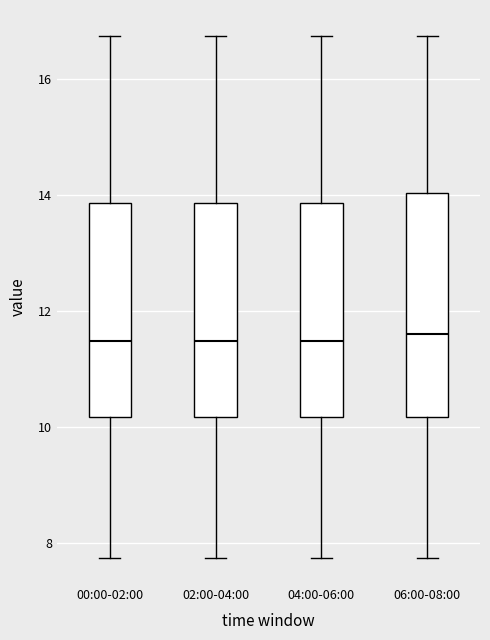

Where does the lower whisker of the box for 00:00-02:00 end on the y-axis? The values are not printed on the chart, so give them approximately, as read against the axis.

7.8